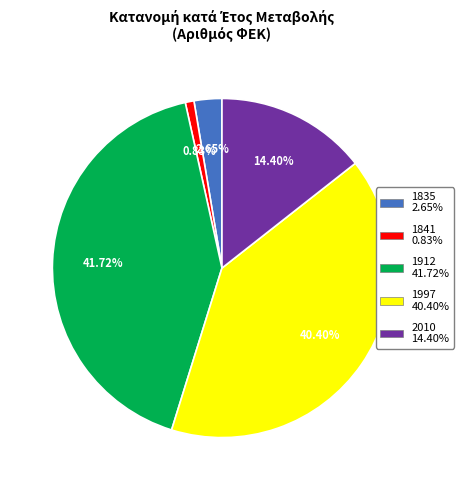

Which has a higher value, 1912 or 1835?

1912